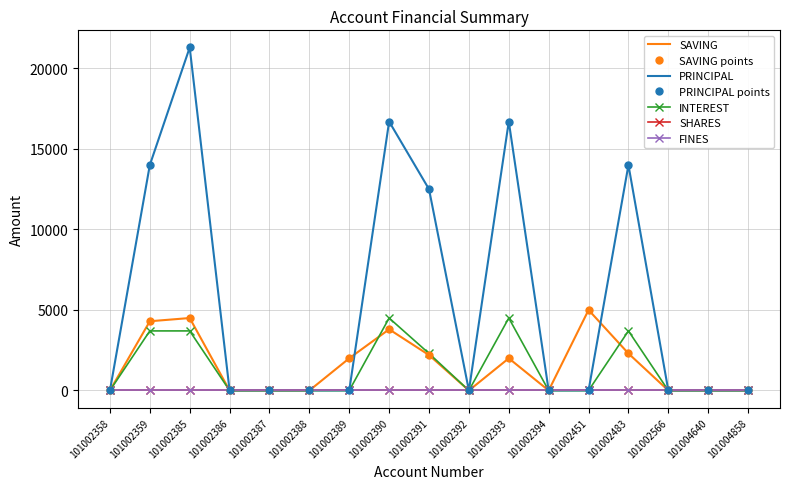

Which label corresponds to the smallest value in the chart?

101002358